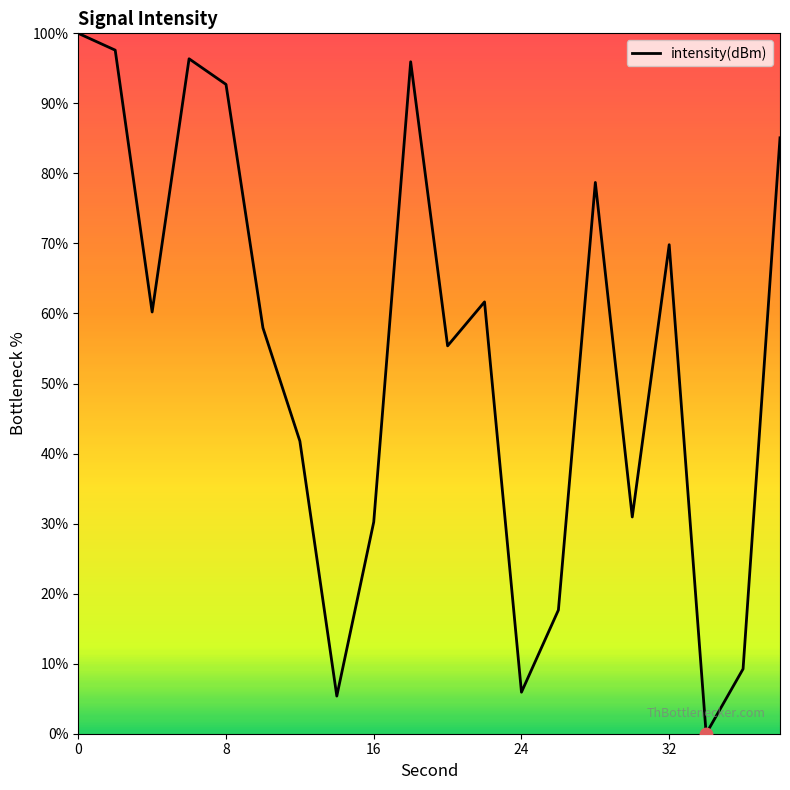

What is the difference between the maximum and minimum values?

100.0